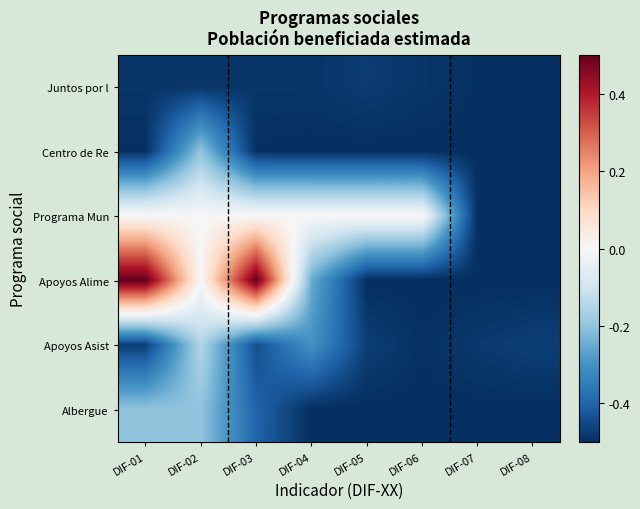

At which category is the sum across all series the highest?

DIF-02